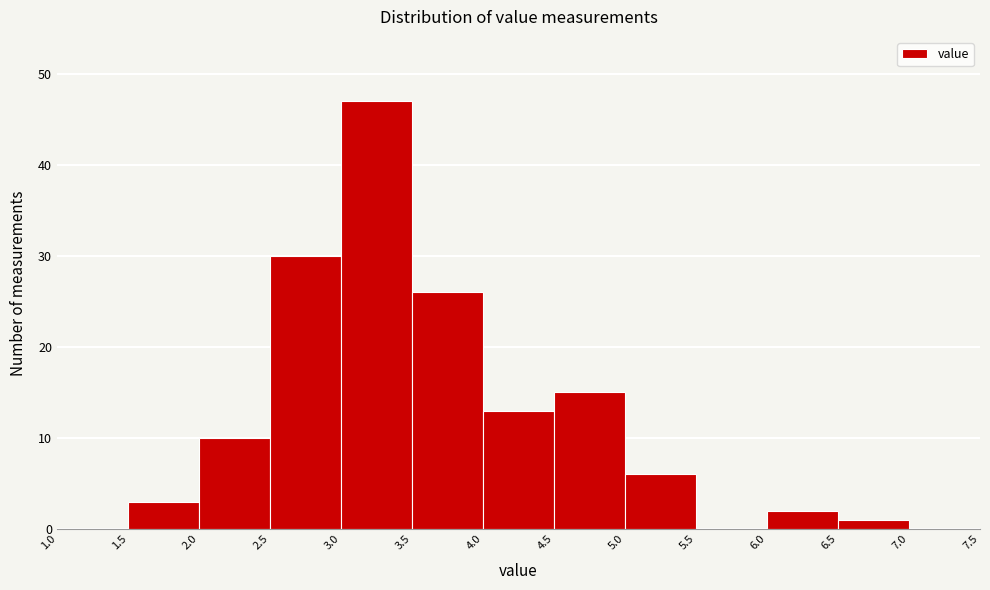

Which range on the x-axis has the tallest bar?

3.0 to 3.5